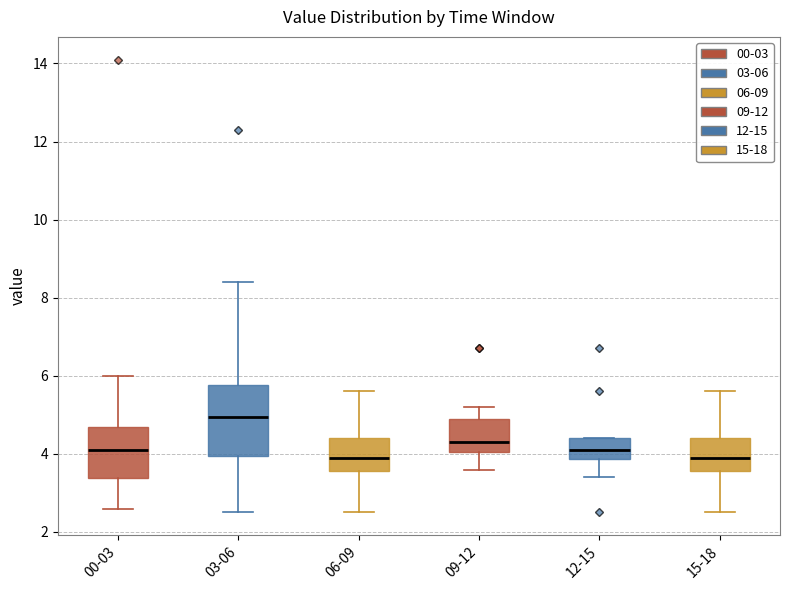

Where does the median line of the box for 03-06 sit on the y-axis? The values are not printed on the chart, so give them approximately, as read against the axis.

5.0